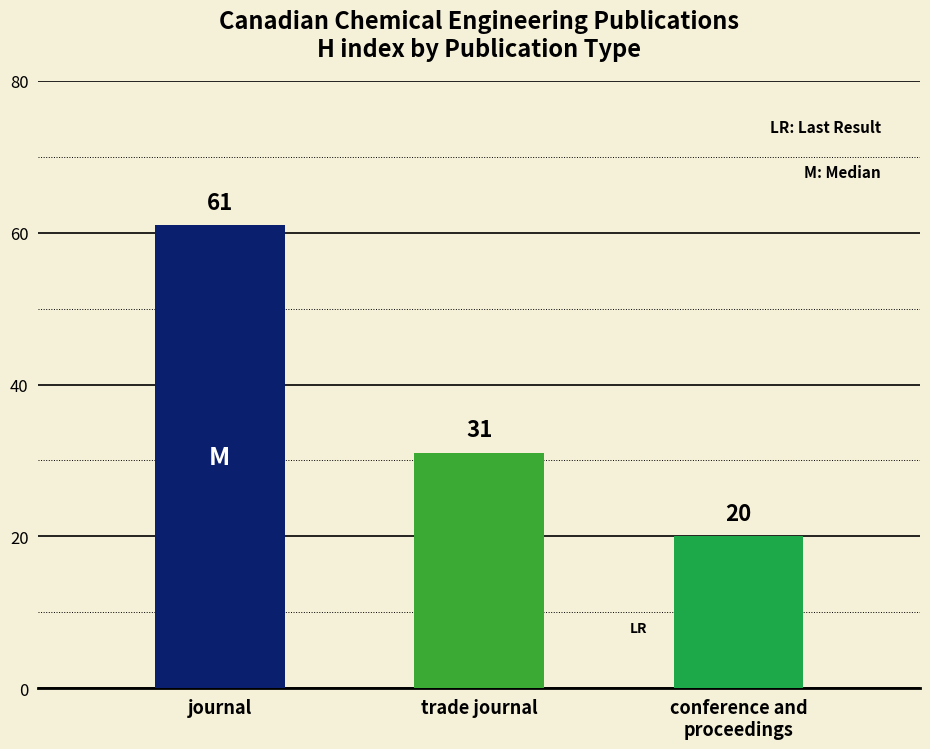

Is the value of journal at Total Docs. (2008) greater than the value of conference and proceedings at Total Docs. (2008)?

Yes